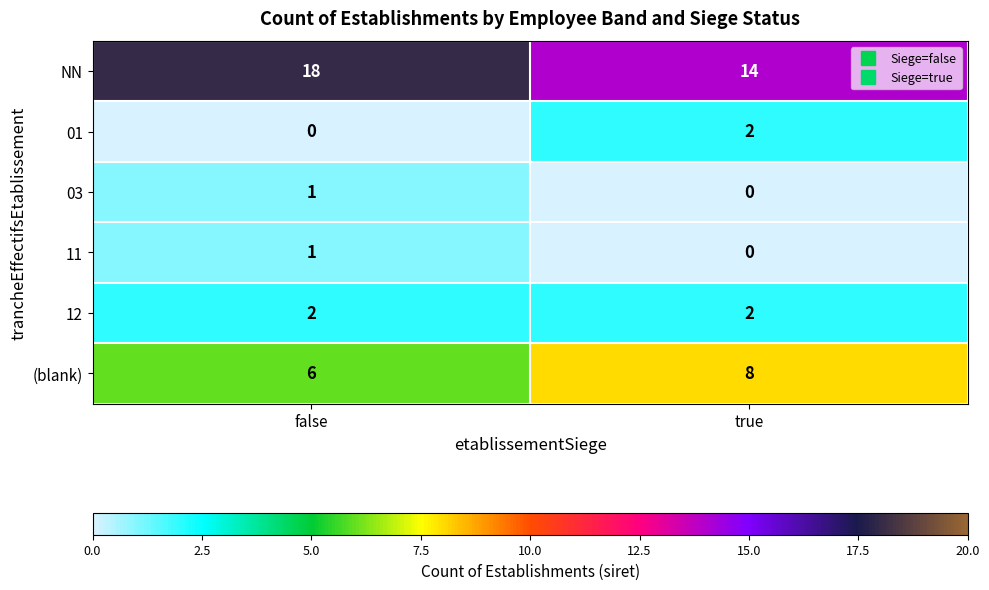

Reading left to right, what are all the values shown in this chart?

NN: false=18	true=14
01: false=0	true=2
03: false=1	true=0
11: false=1	true=0
12: false=2	true=2
(blank): false=6	true=8